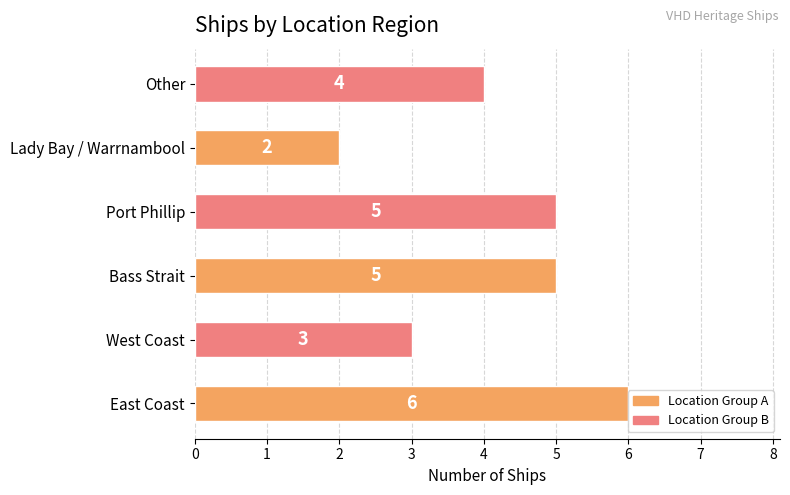

What is the difference between the maximum and minimum values?

4